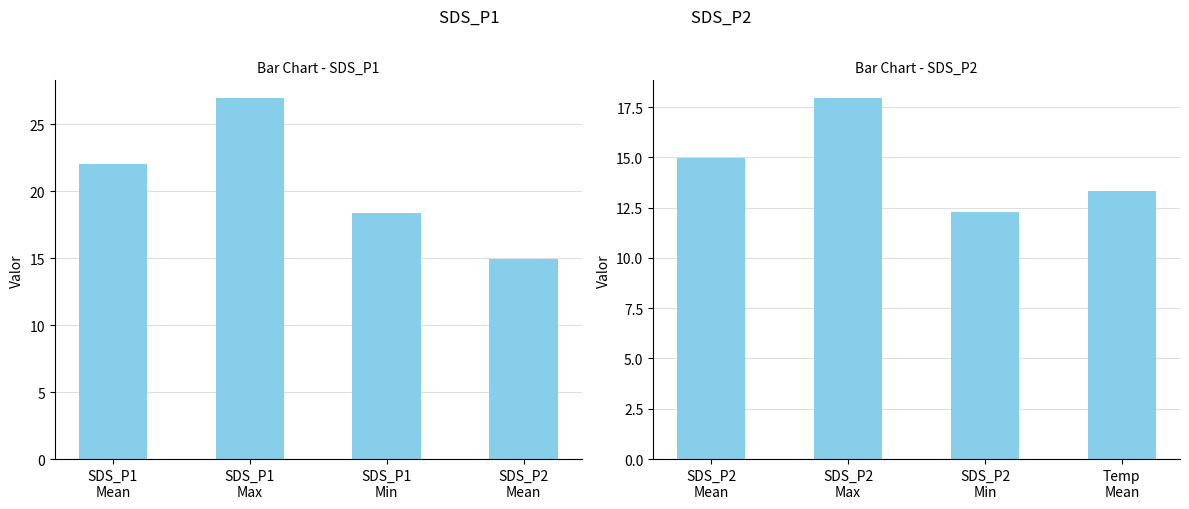

What is the maximum value for SDS_P2 Stats?

17.9